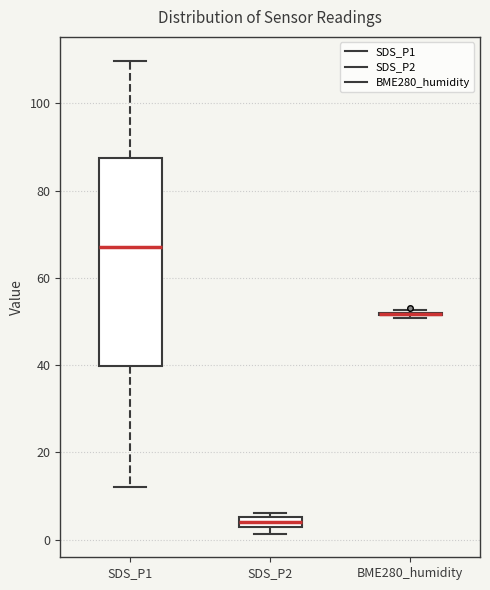

Comparing the boxes themselves (not the whiskers), which one is the tallest?

SDS_P1